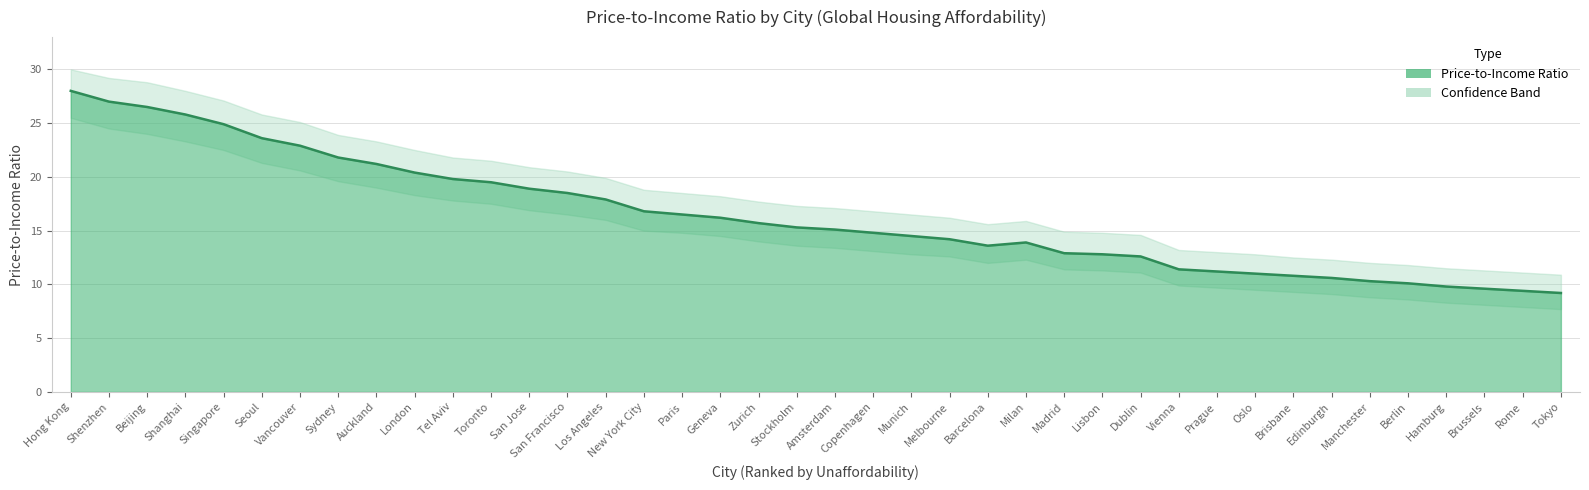

Where is Price-to-Income Ratio nearest to the value 18?

Los Angeles